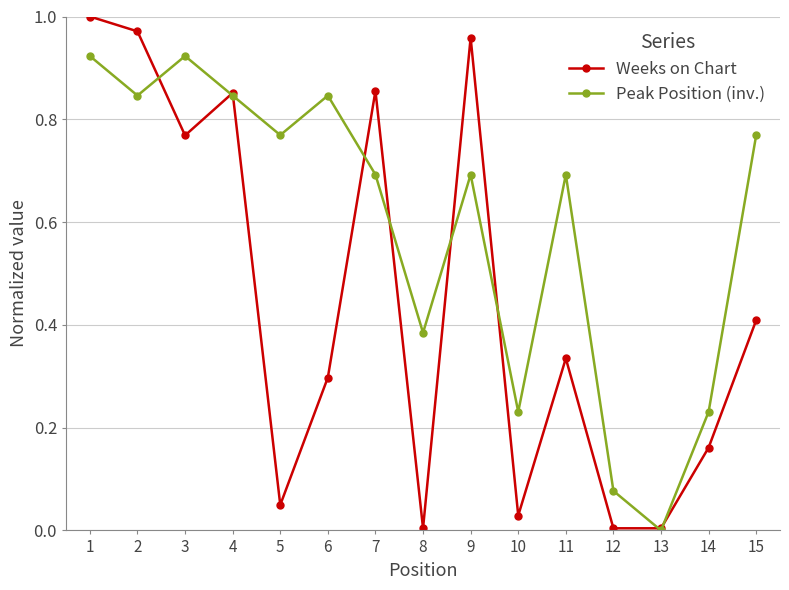

Which series has the widest spread of values?

Weeks on Chart